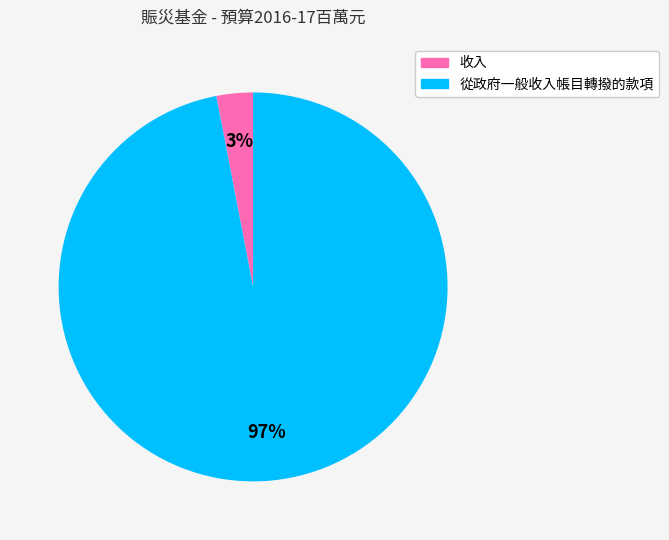

Is it true that 從政府一般收入帳目轉撥的款項 is 97% of the pie?

True